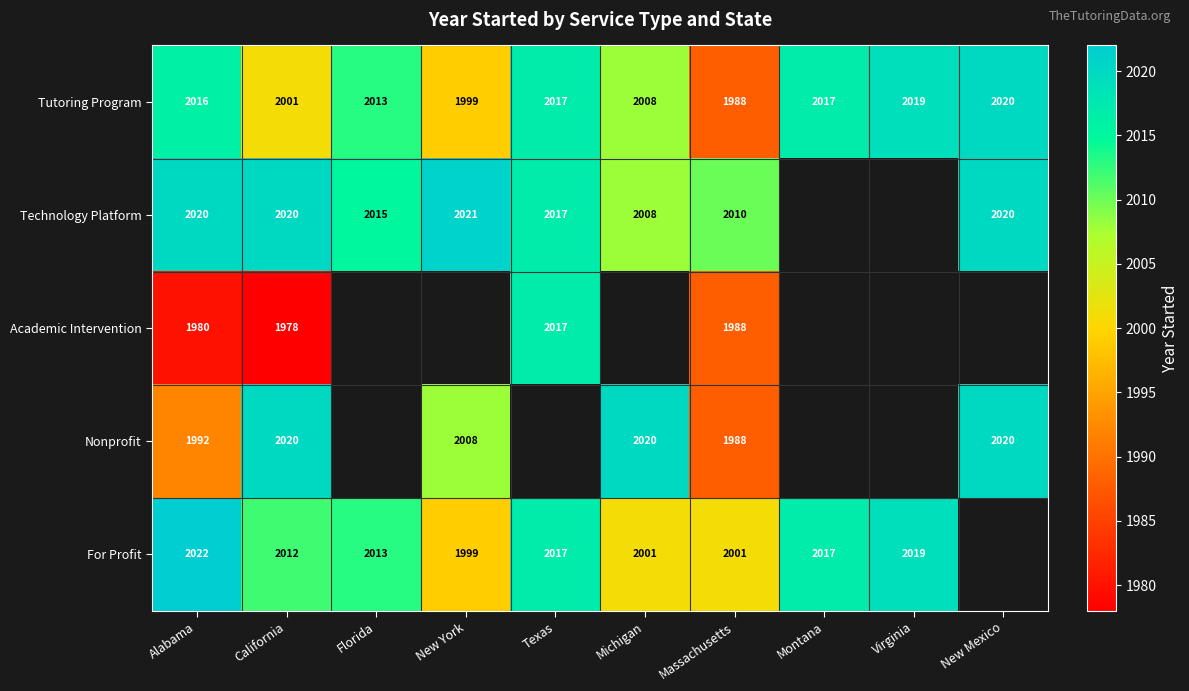

Is the value of Nonprofit at New Mexico greater than the value of For Profit at Florida?

Yes